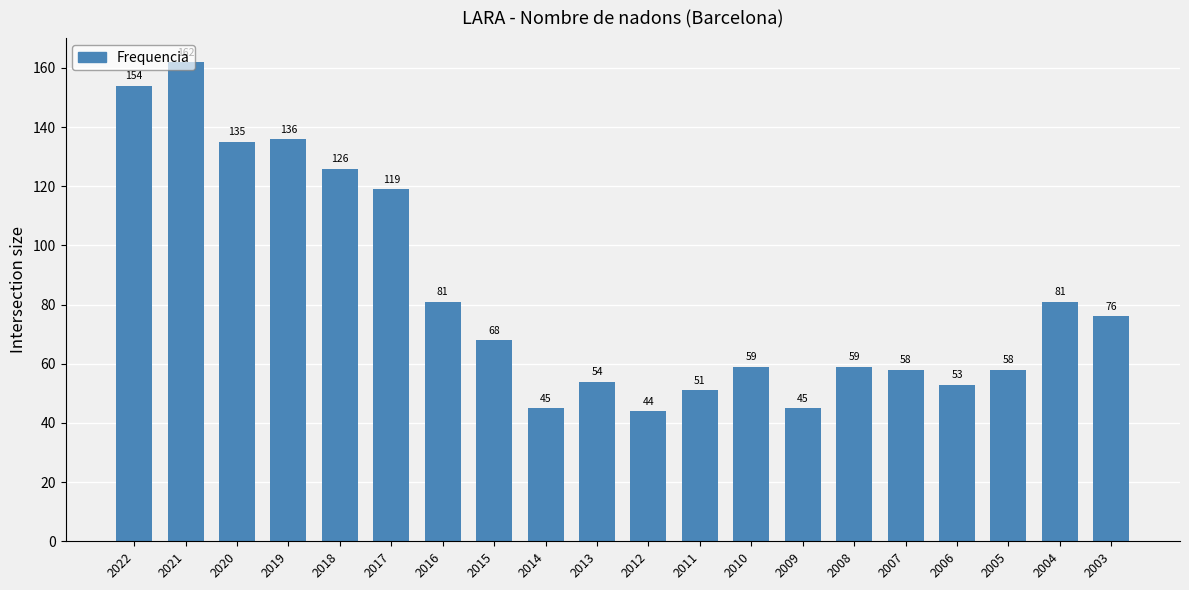

How many bars are there in total?

20